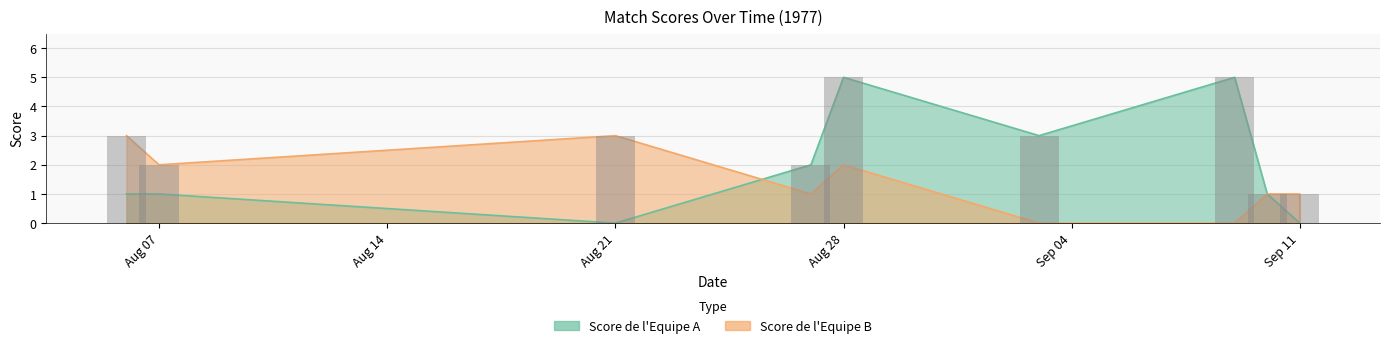

At which label does Score de l'Equipe B first exceed 1?

1977-08-06